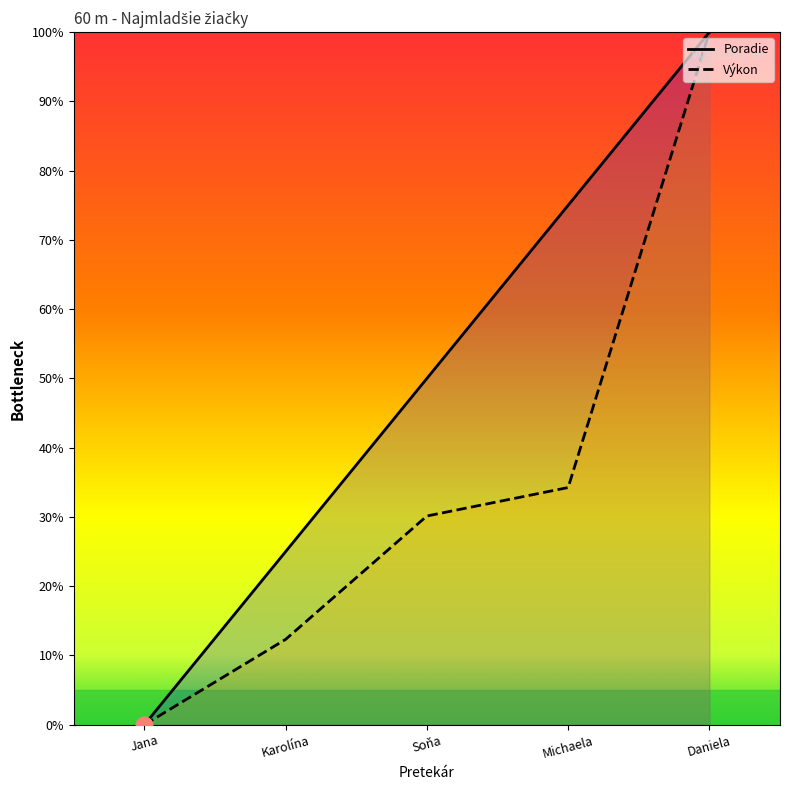

How many categories are shown in the chart?

5